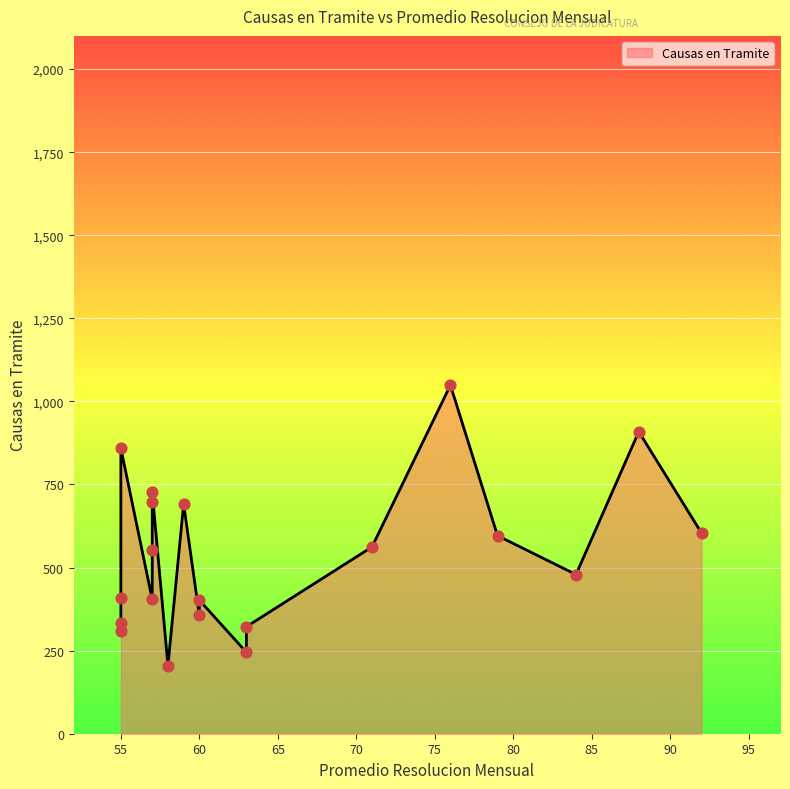

What is the ratio of the value at 57 to the value at 60?

1.0